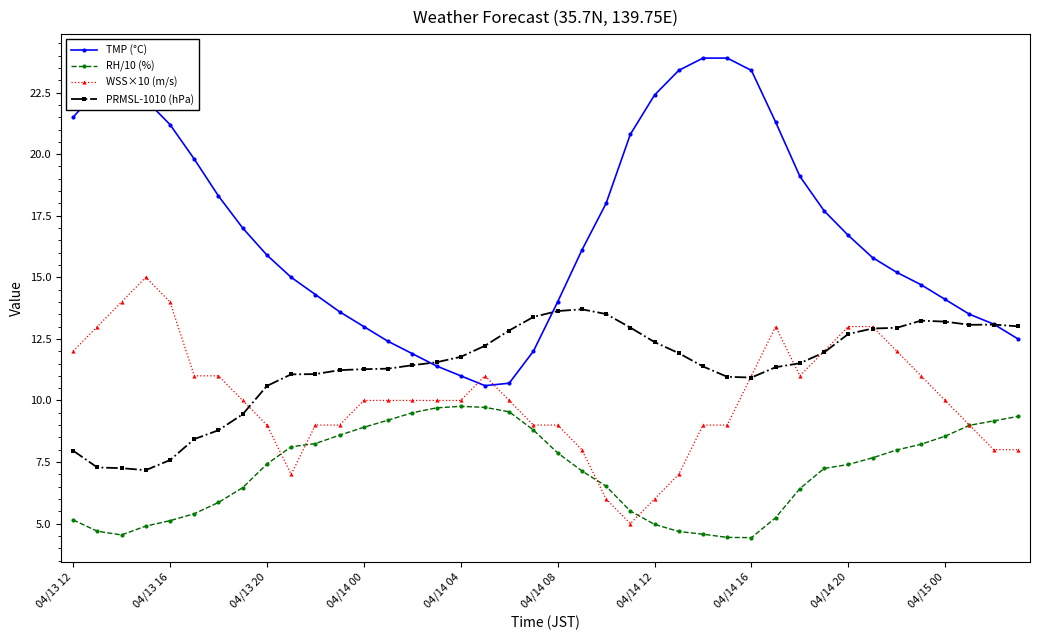

True or false: TMP (°C) has more than 2 interior local peaks.

False